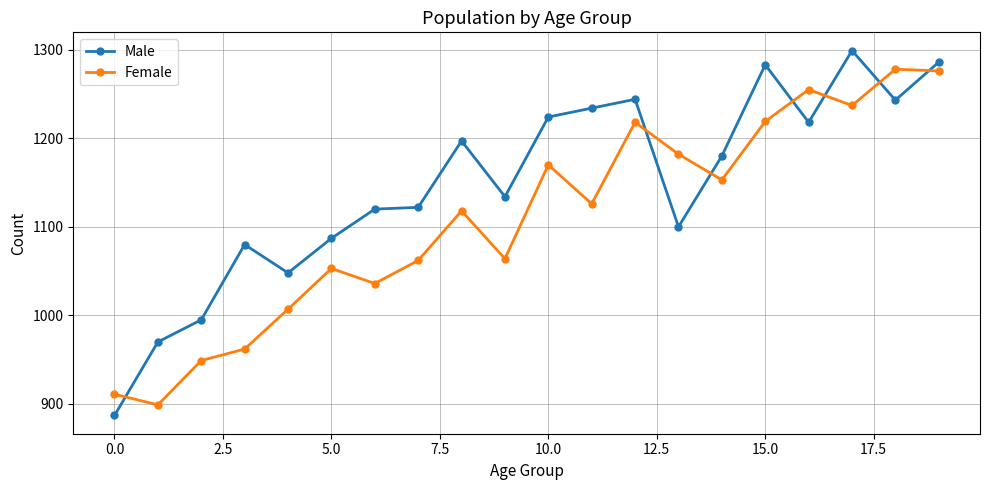

Is this an area chart (filled region under the line)?

No